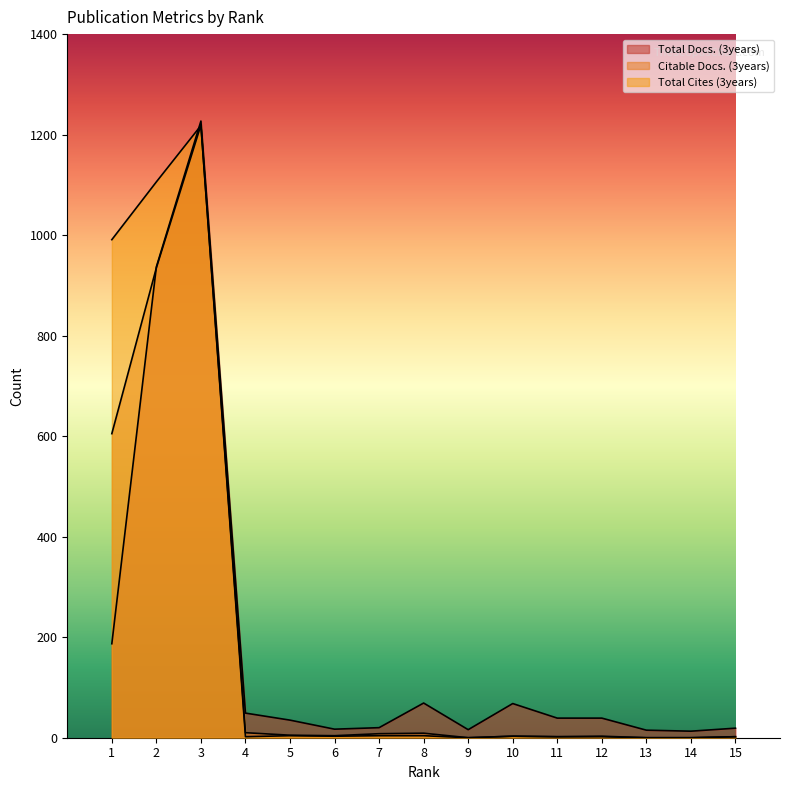

Which series ends up on top after the final intersection of Citable Docs. (3years) and Total Docs. (3years)?

Total Docs. (3years)